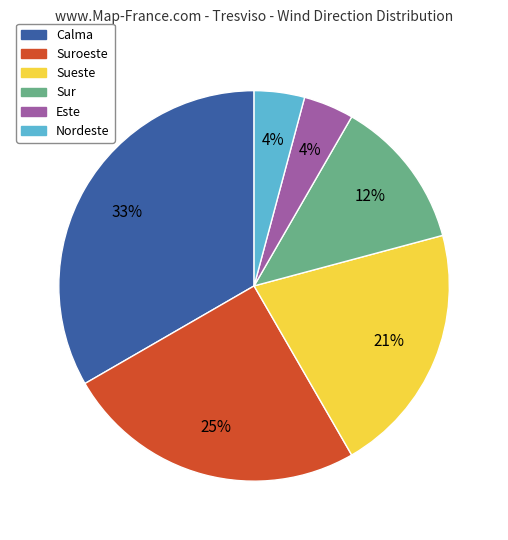

To the nearest percent, what is the difference between the largest and smallest slice percentages?

29%